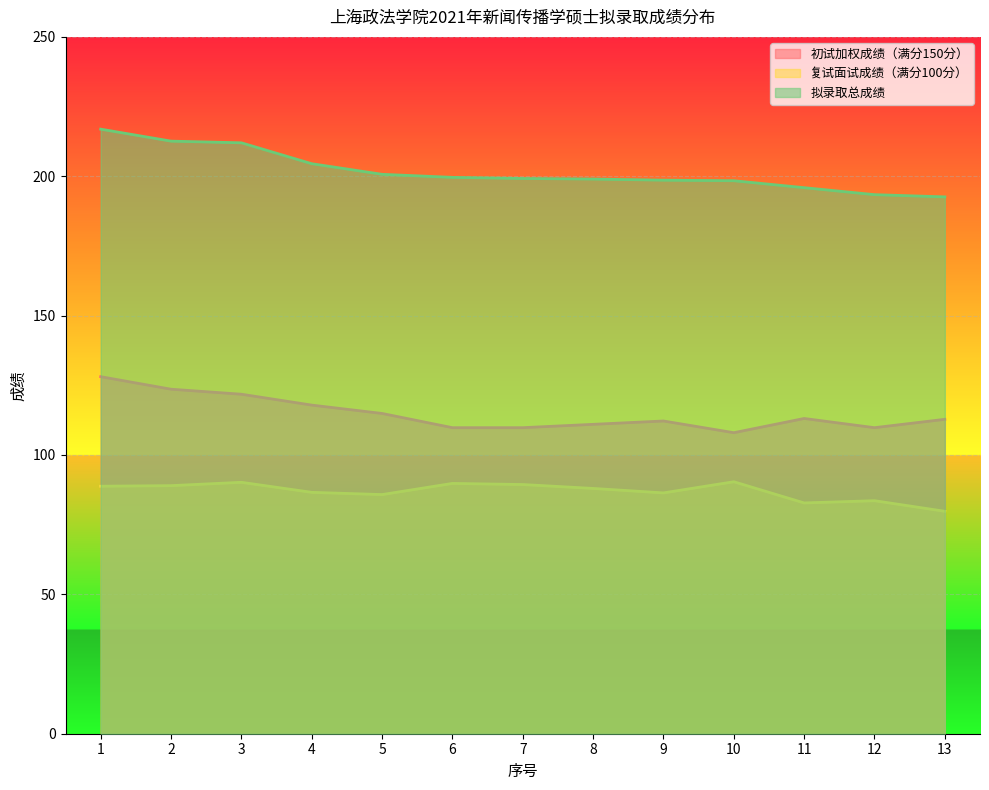

What are all the series names shown in the legend?

初试加权成绩（满分150分）, 复试面试成绩（满分100分）, 拟录取总成绩